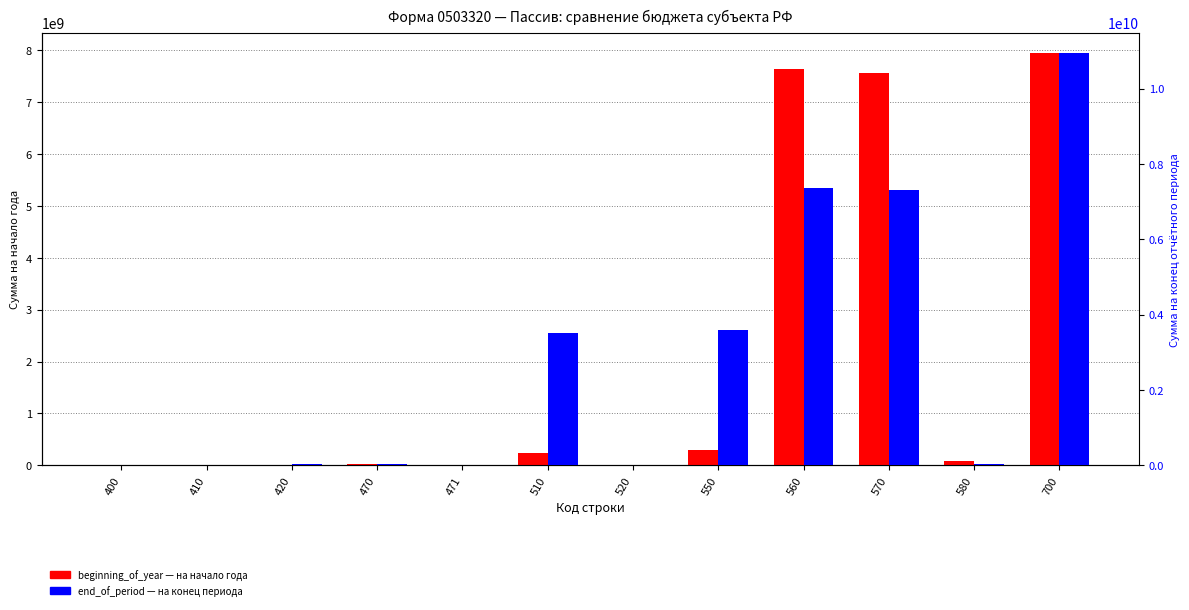

How many groups of bars are there?

12